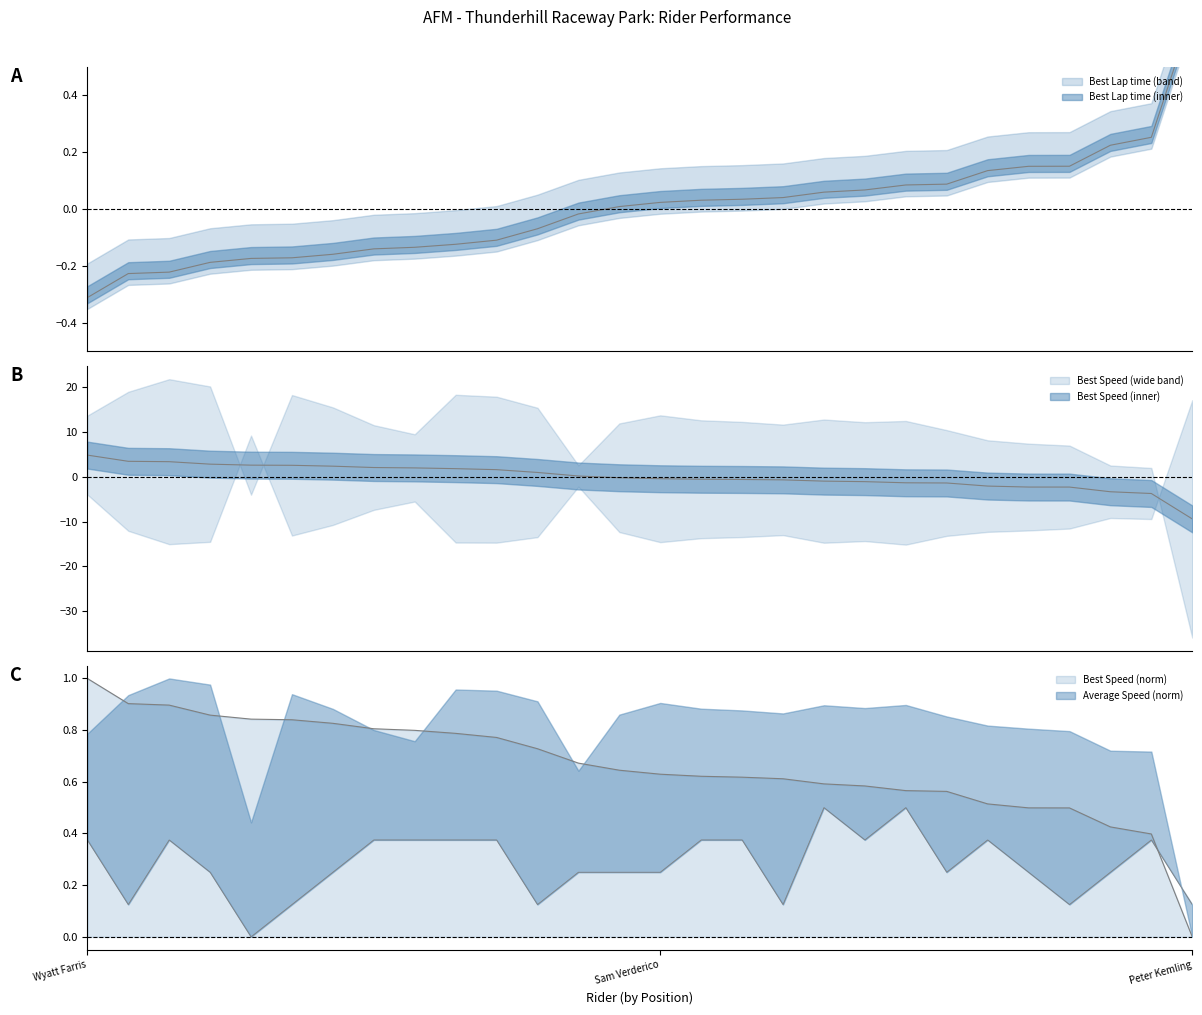

At how many categories does at least one series exceed -5?

28